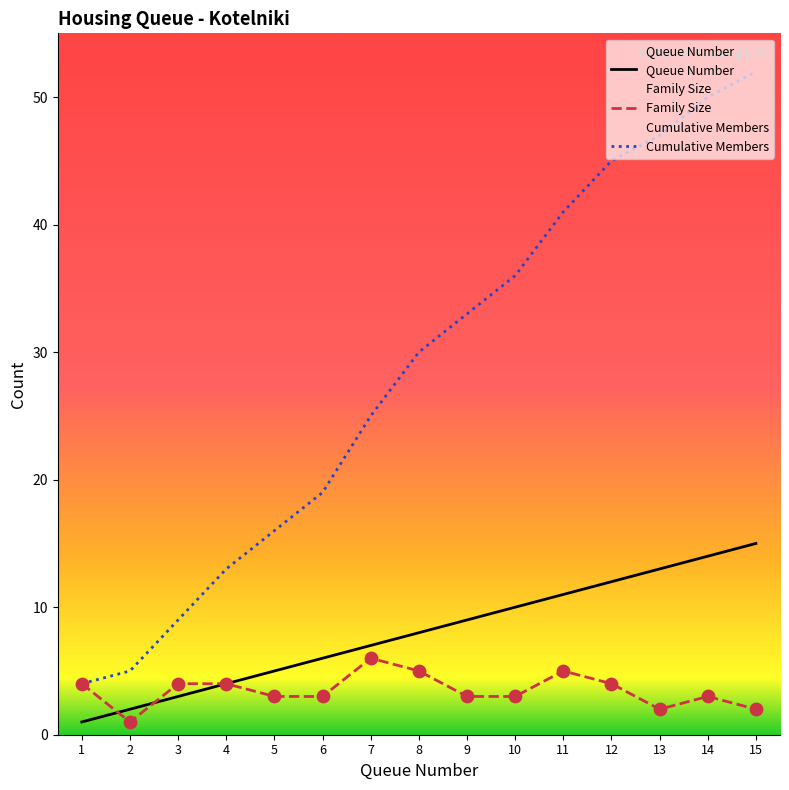

Which series reaches the minimum Y coordinate?

Queue Number